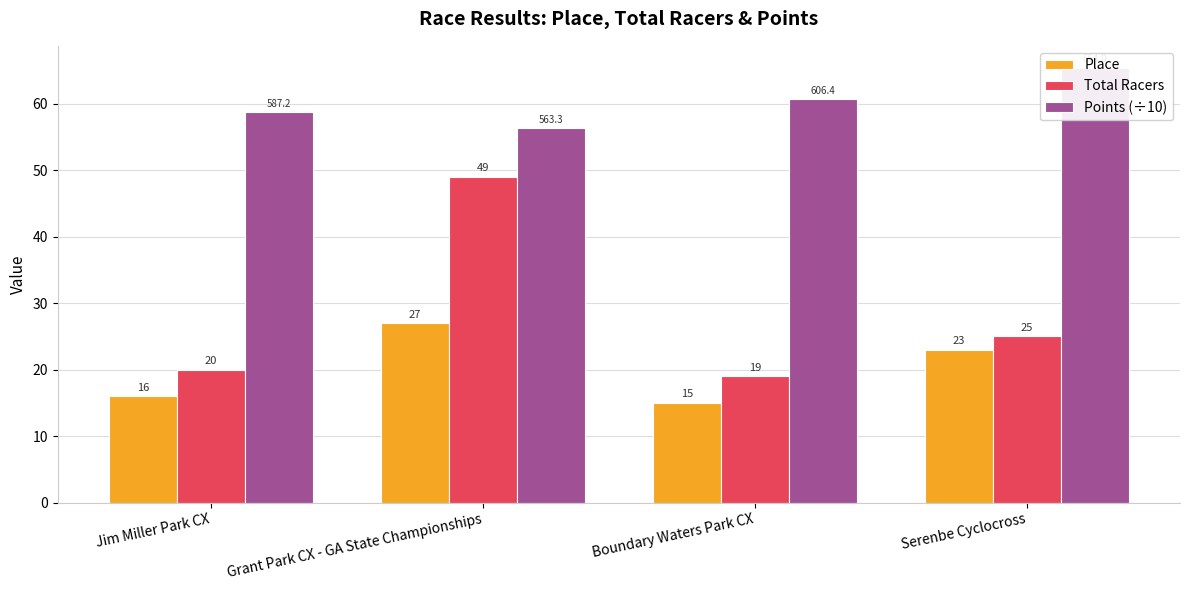

At which label does Place reach its peak?

Grant Park CX - GA State Championships